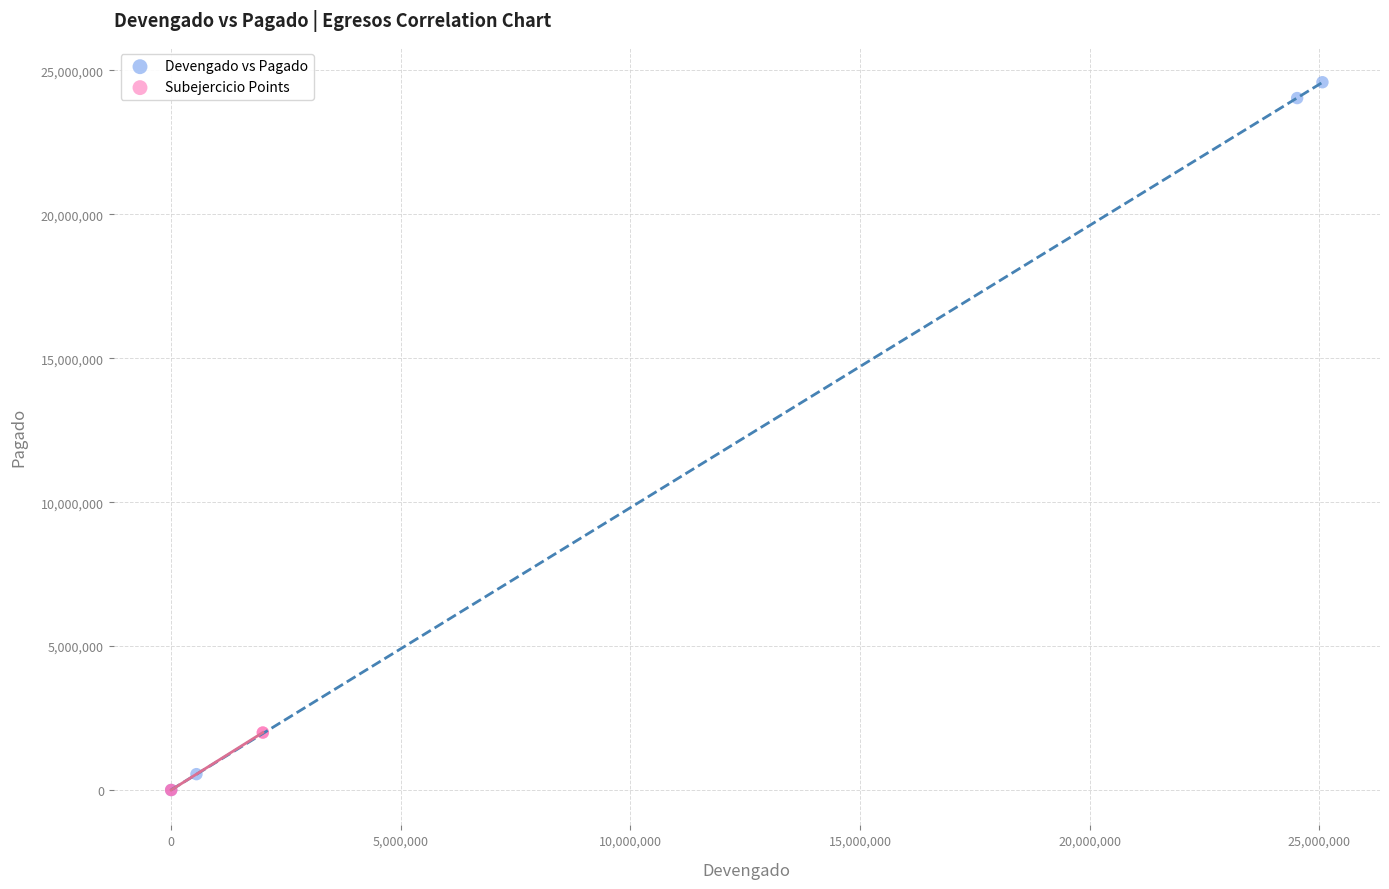

What are all the series names shown in the legend?

Devengado vs Pagado, Subejercicio Points